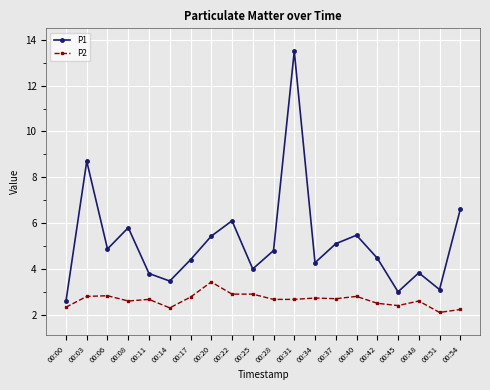

Does the chart display data point markers on the line(s)?

Yes